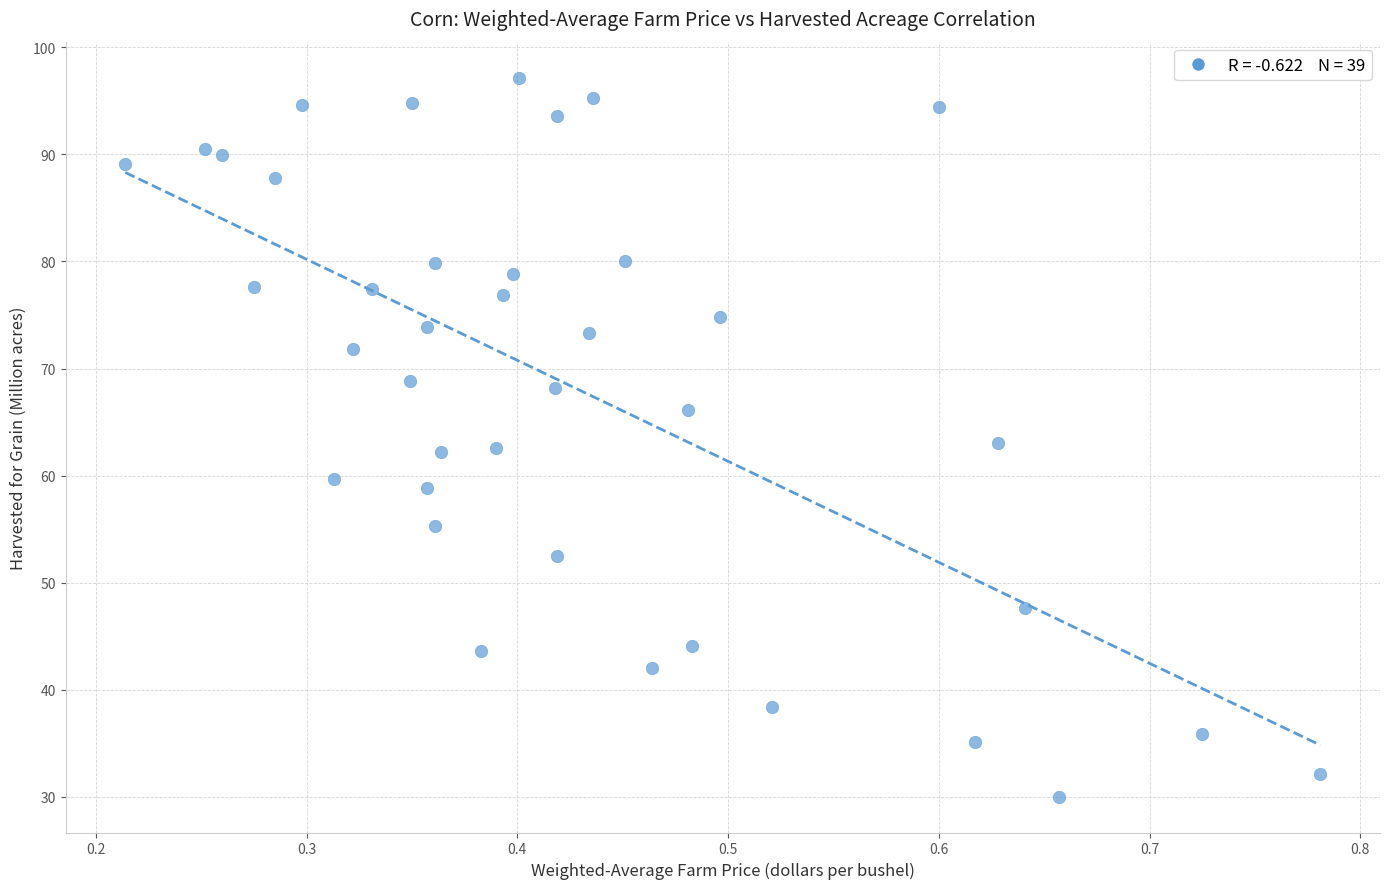

What is the range of Y values (max minus min)?

67.2